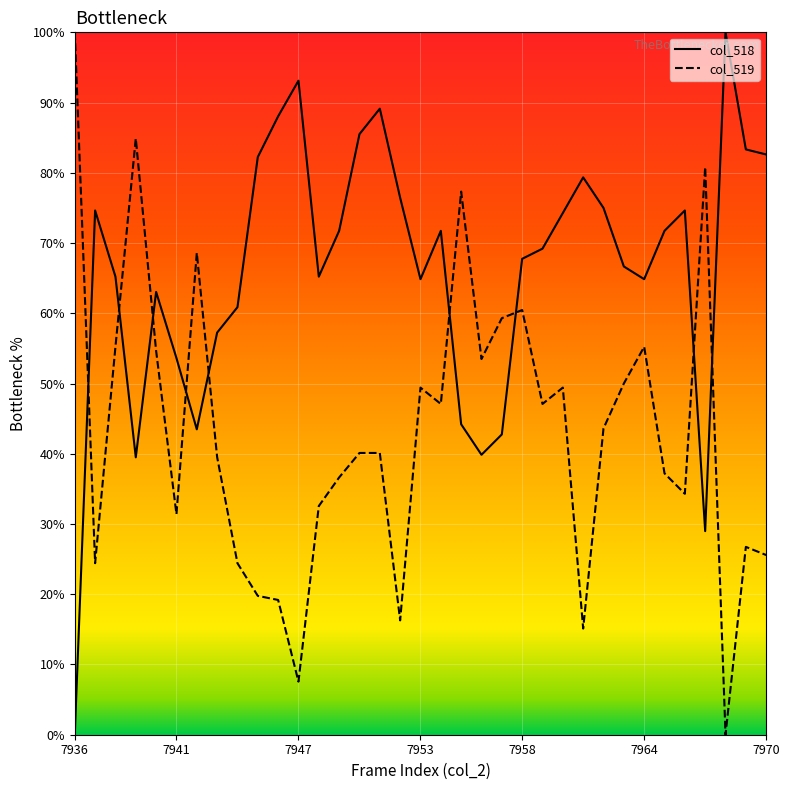

What is the difference between the maximum and minimum values in the col_519 series?

100.0